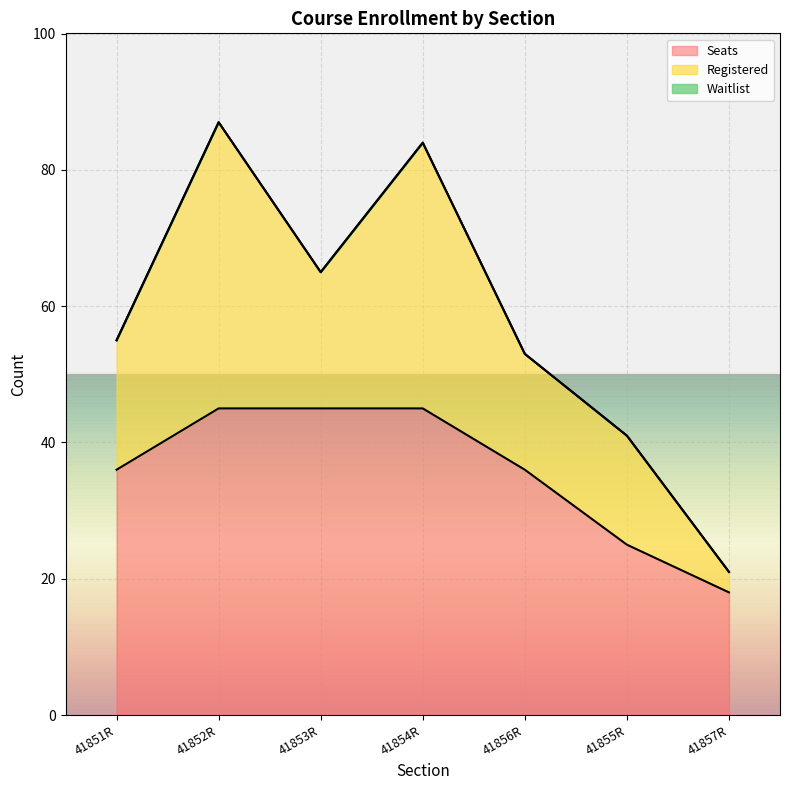

Where does the Seats series first go above 36?

41852R